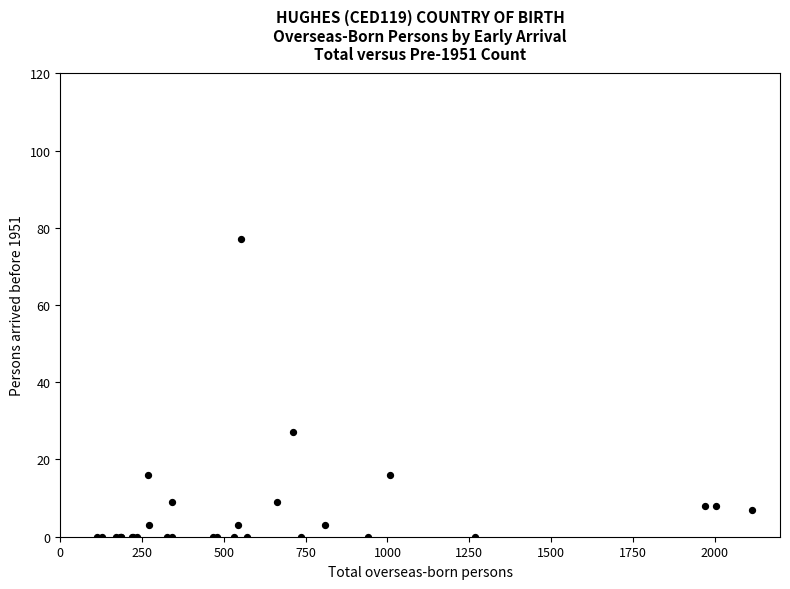

What Y value in the scatter plot is closest to 38?

27